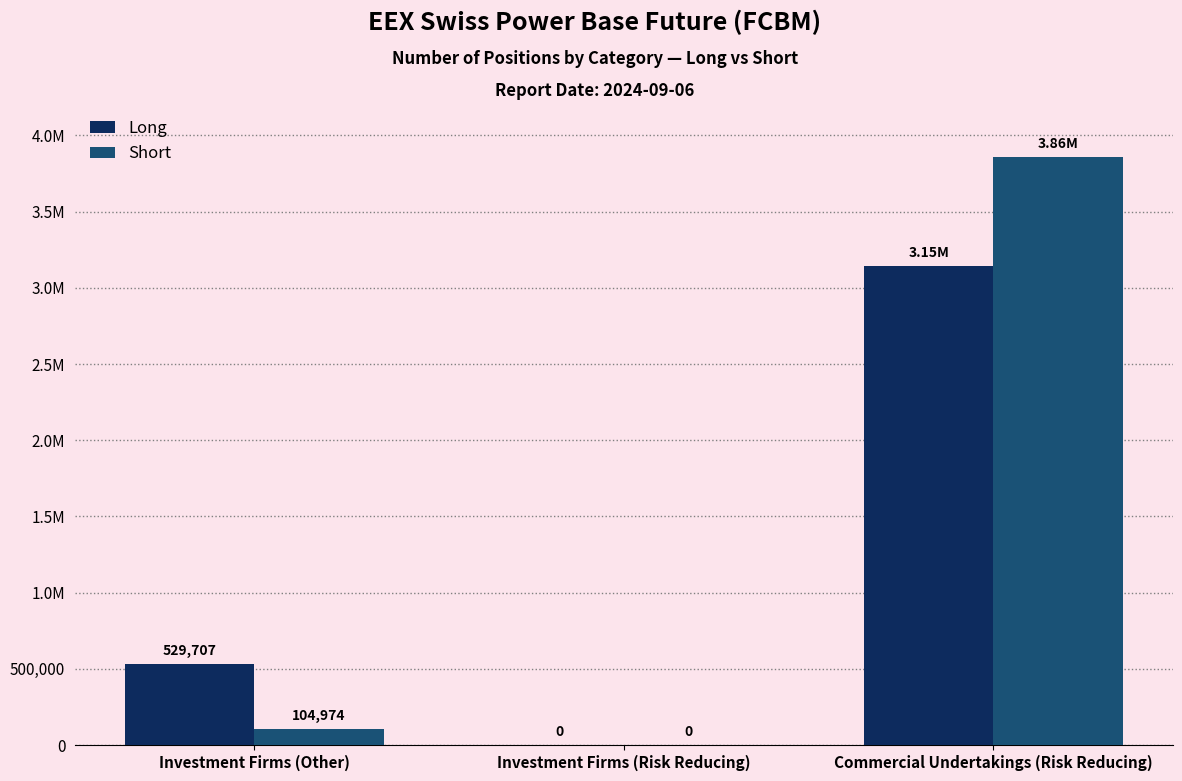

What is the total value across all series at Investment Firms (Other)?

634681